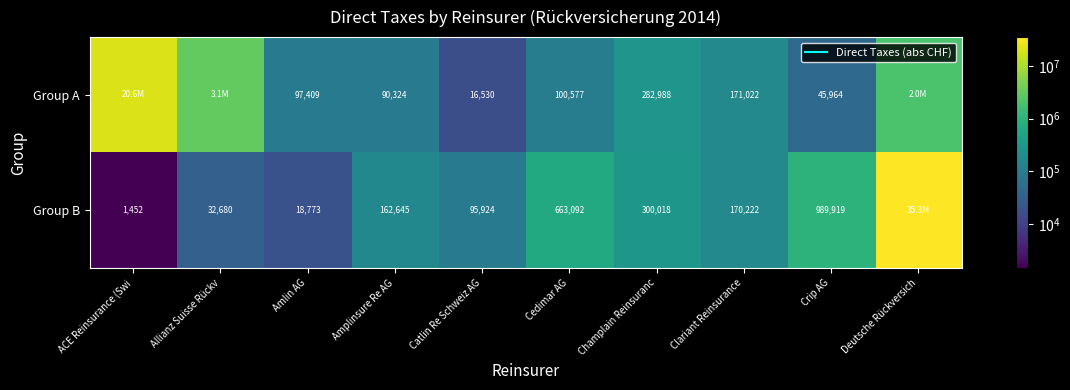

The value of Group B at ACE Reinsurance (Swi is 1452. True or false?

True